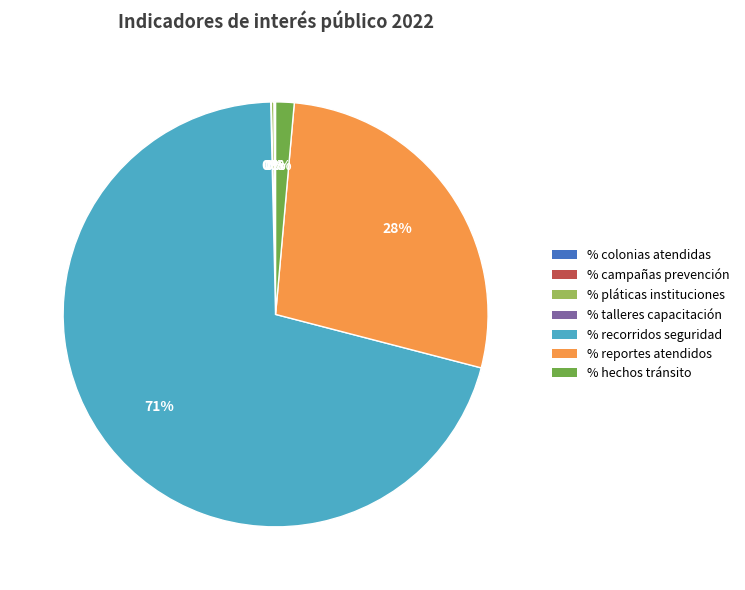

To the nearest percent, what percentage of the pie is % hechos tránsito?

1%